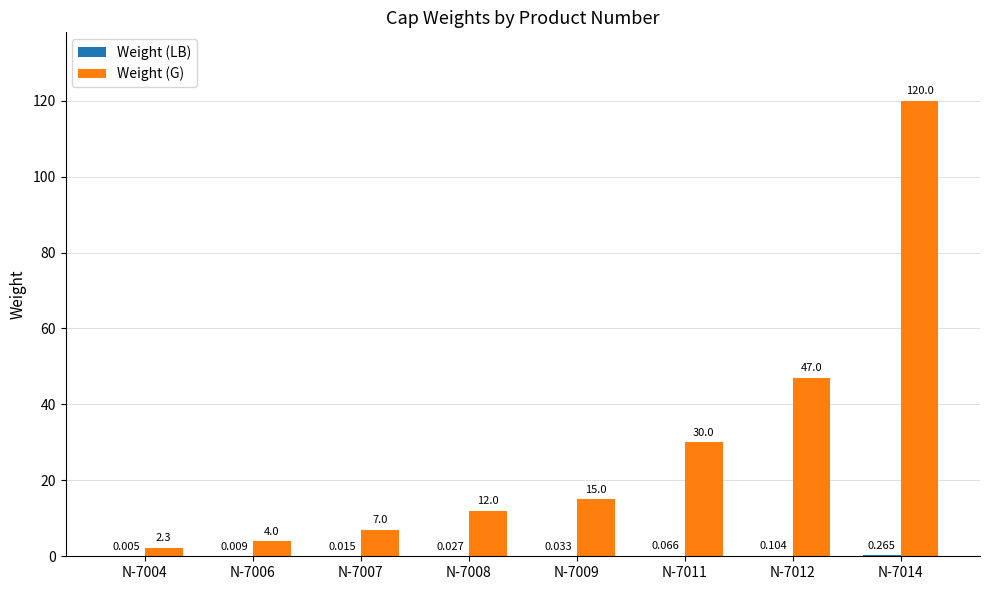

What is the total value across all series at N-7004?

2.3